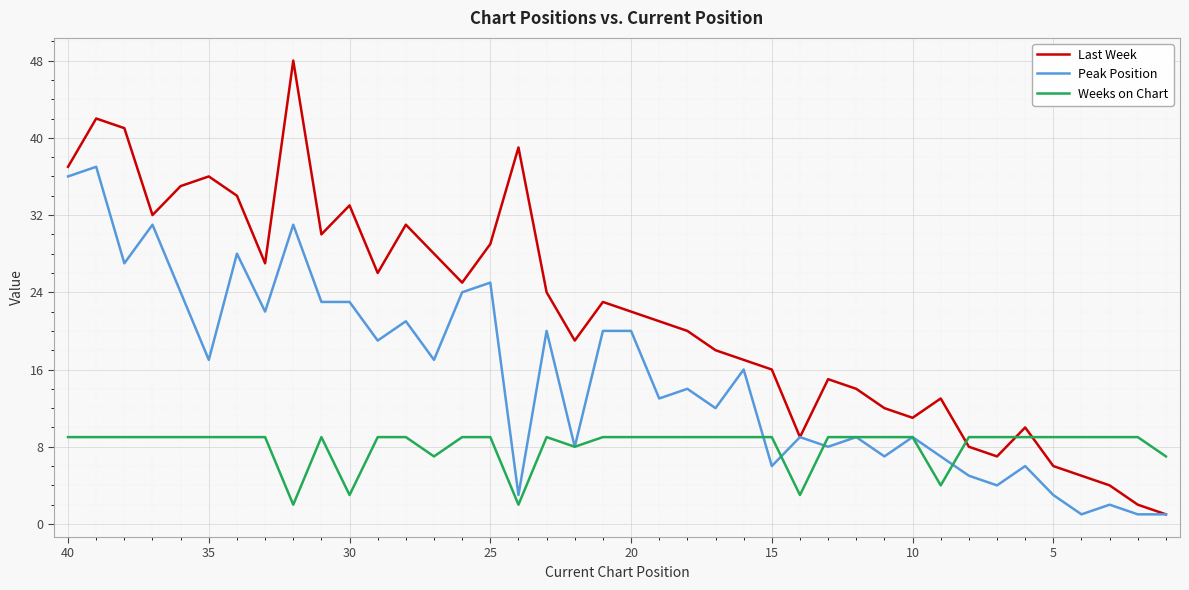

True or false: Peak Position has a value of 5 at 11.

False